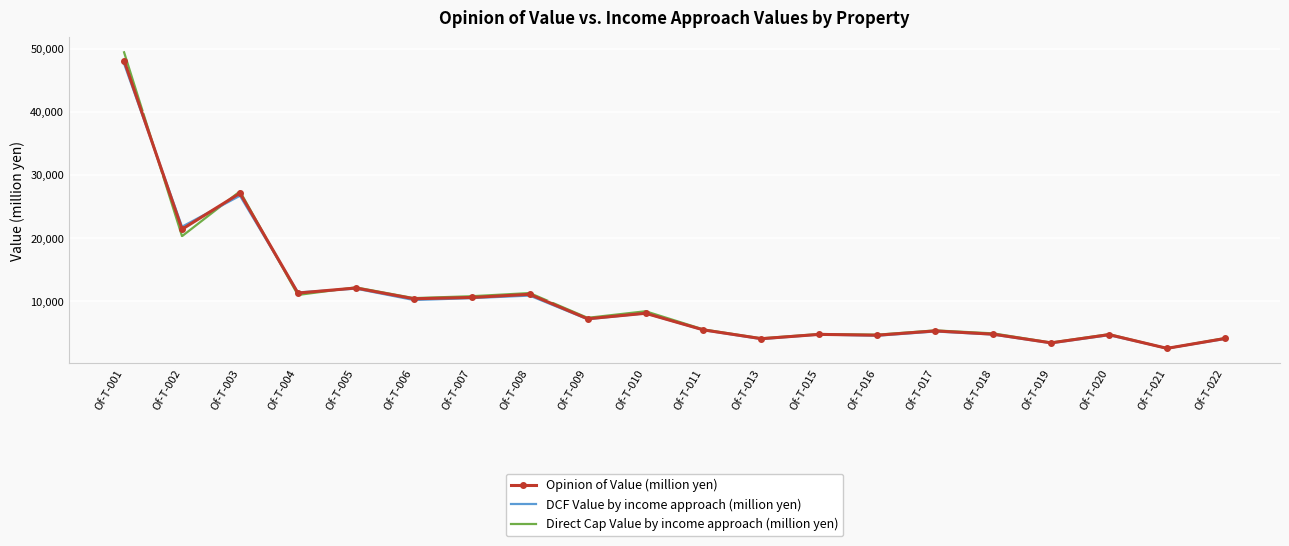

The value of Direct Cap Value by income approach (million yen) at Of-T-011 is 5540. True or false?

True